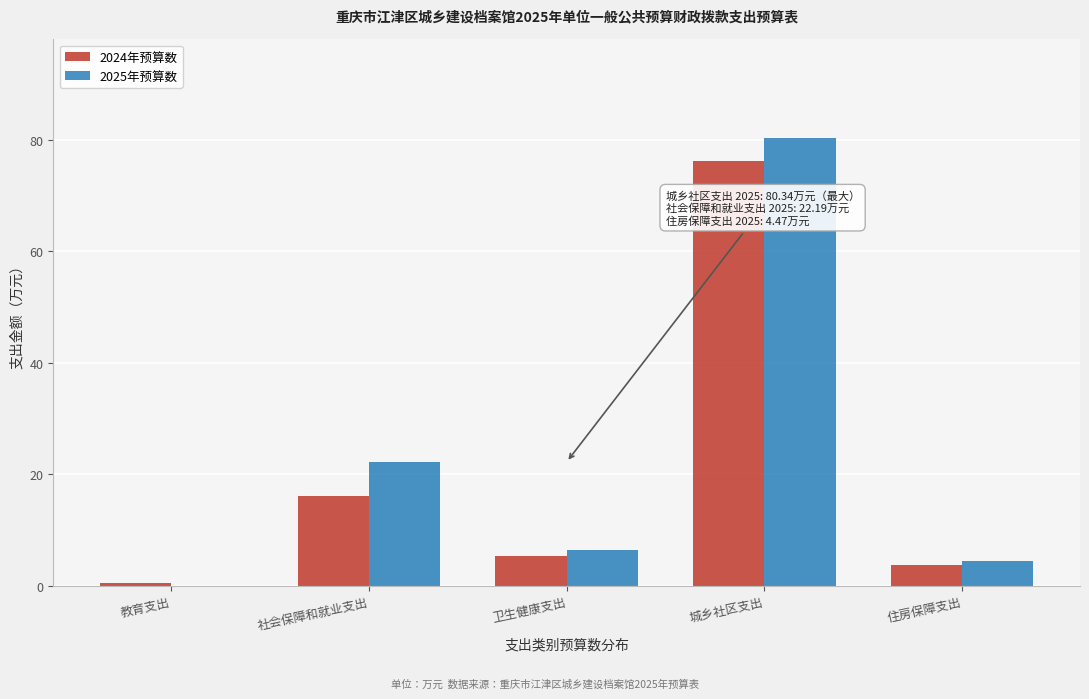

Reading left to right, what are all the values shown in this chart?

2024年预算数: 教育支出=0.5	社会保障和就业支出=16.1	卫生健康支出=5.4	城乡社区支出=76.1	住房保障支出=3.7
2025年预算数: 教育支出=0.0	社会保障和就业支出=22.2	卫生健康支出=6.4	城乡社区支出=80.3	住房保障支出=4.5